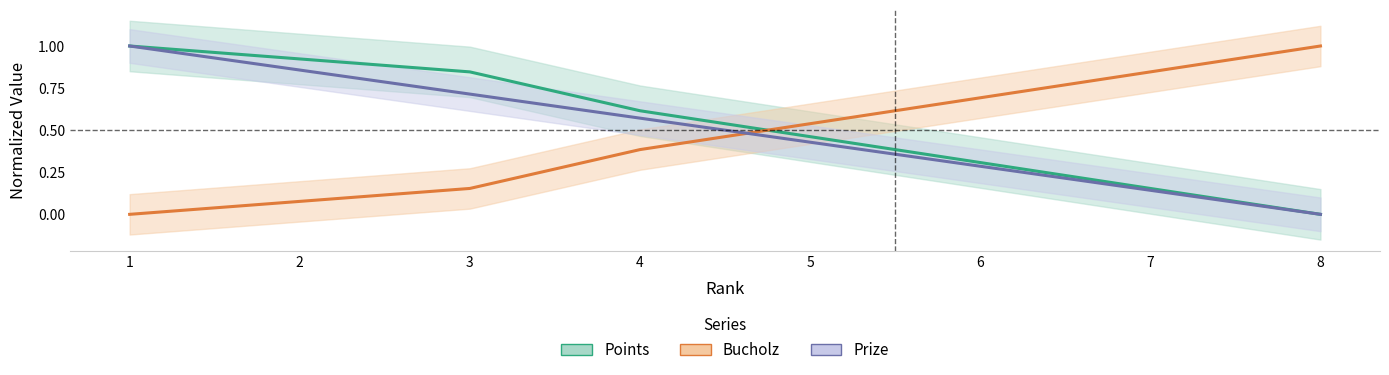

What is the spread (max minus min) of values at 1?

1.0